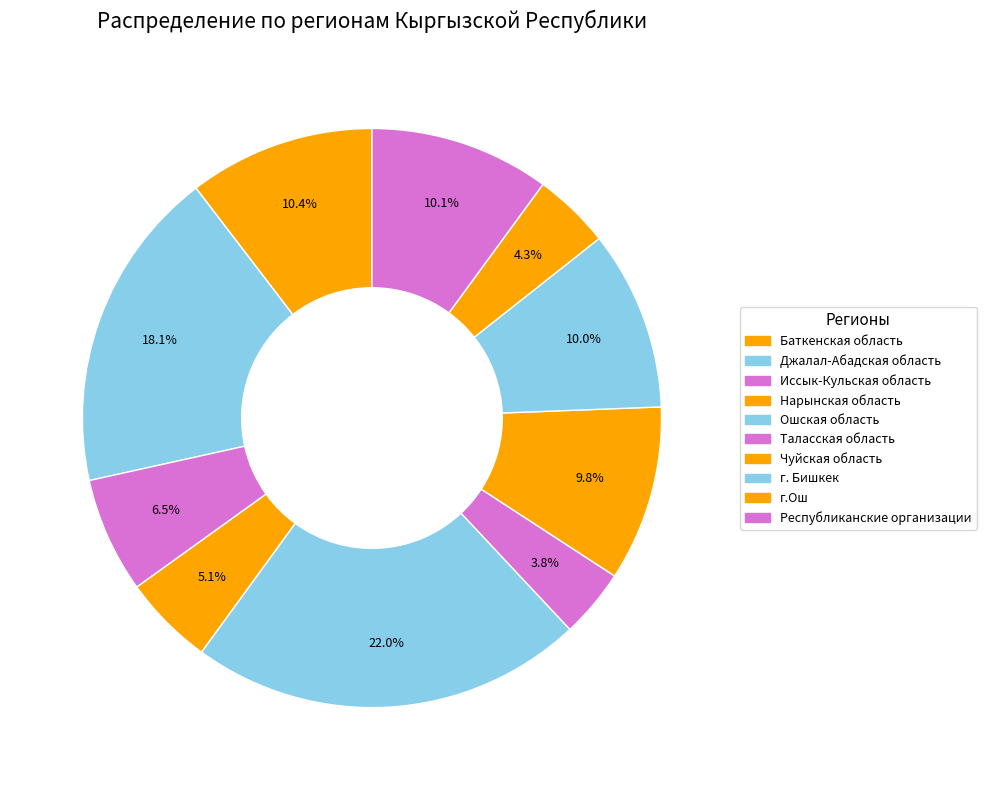

How much of the chart is everything except Республиканские организации?

89.9%